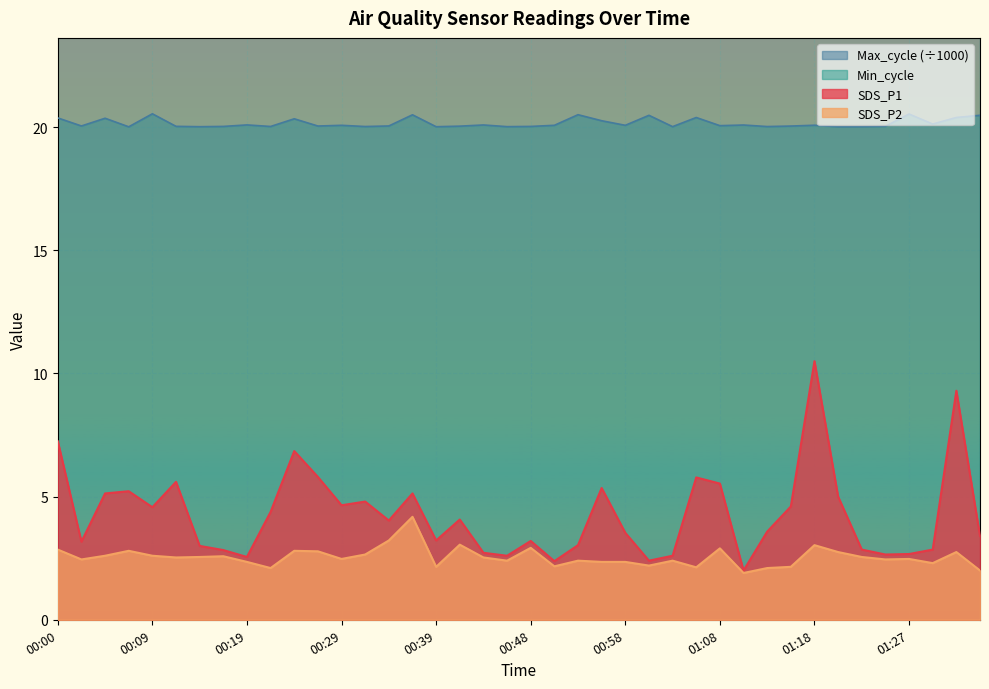

True or false: SDS_P2 and Max_cycle intersect in this chart.

False